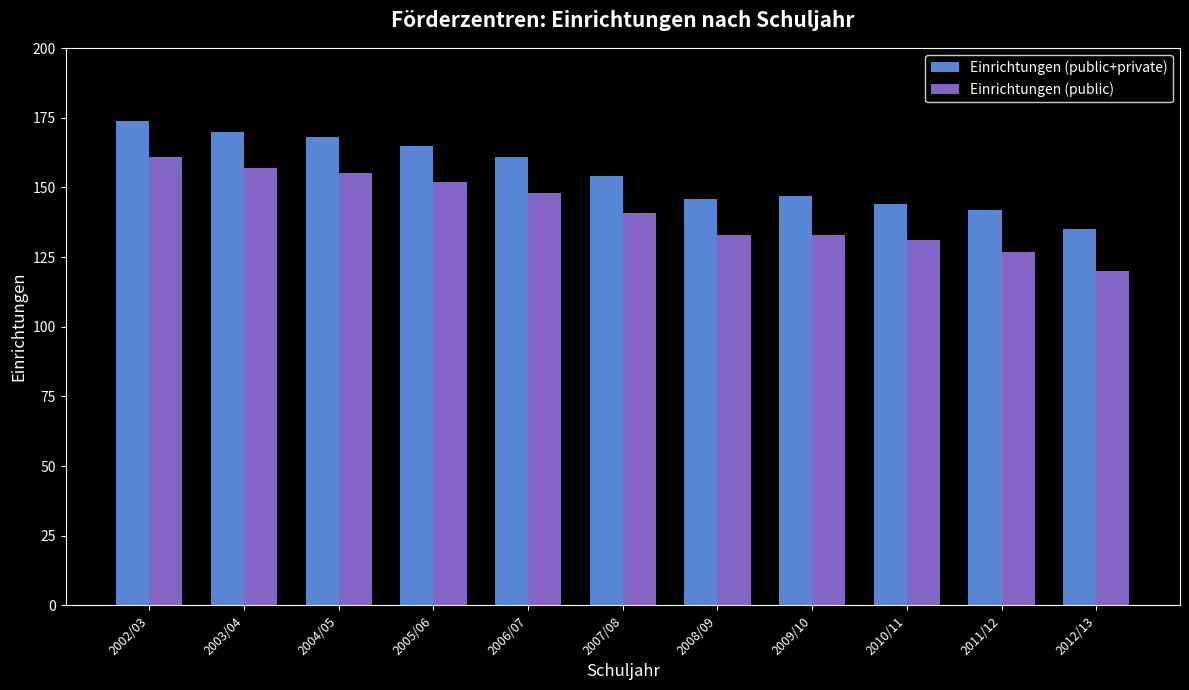

Rank the series at 2007/08 from highest to lowest value.

Einrichtungen (public+private), Einrichtungen (public)